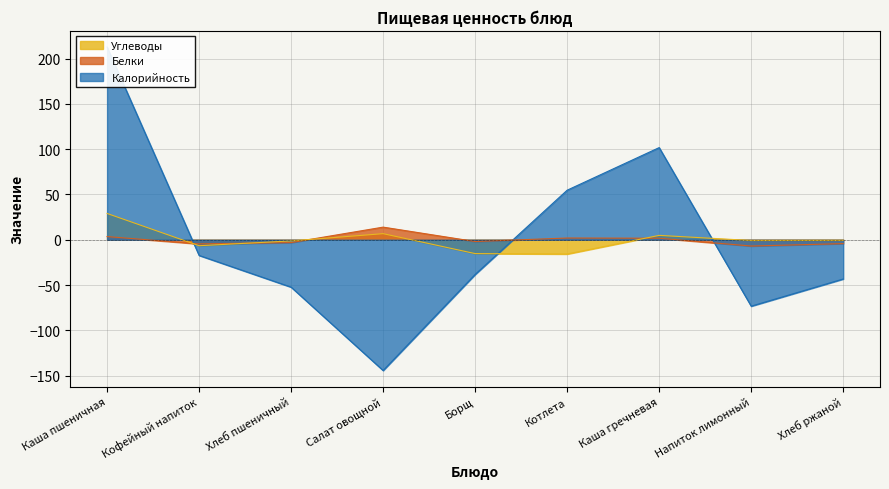

Which series has the largest range (max minus min)?

Калорийность